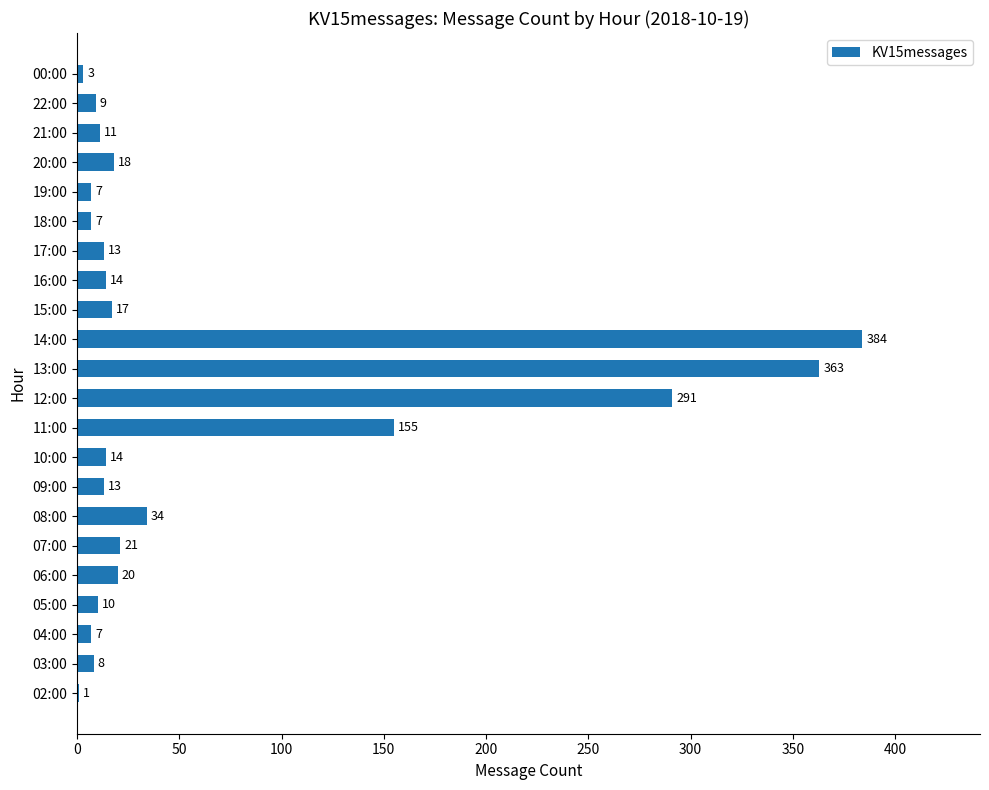

What is the sum of all values?

1420